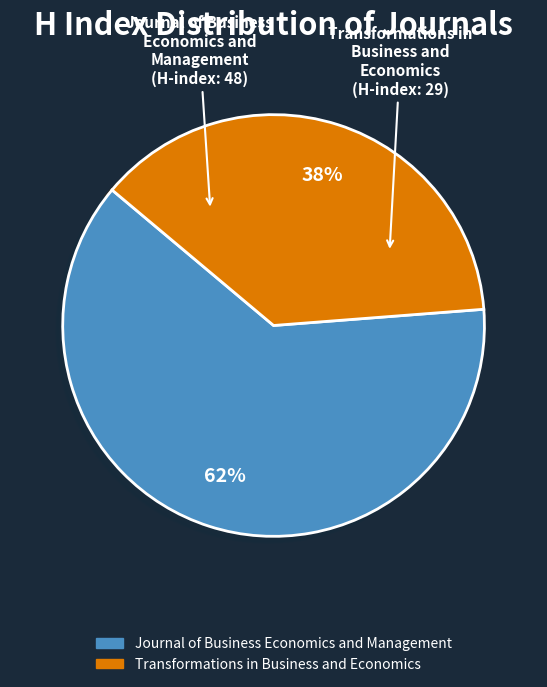

Which category accounts for the majority?

Journal of Business Economics and Management